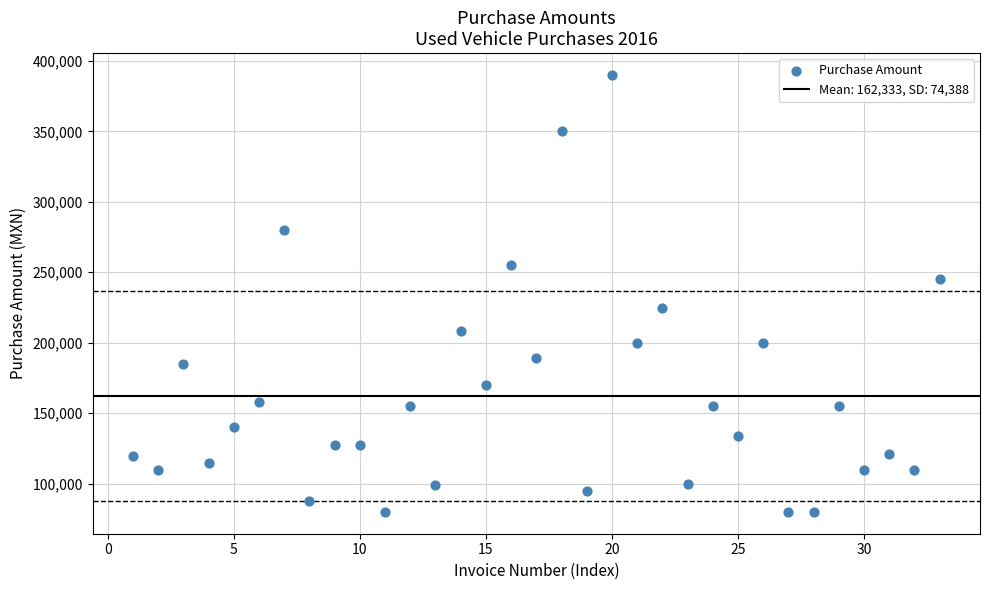

What is the range of X values (max minus min)?

32